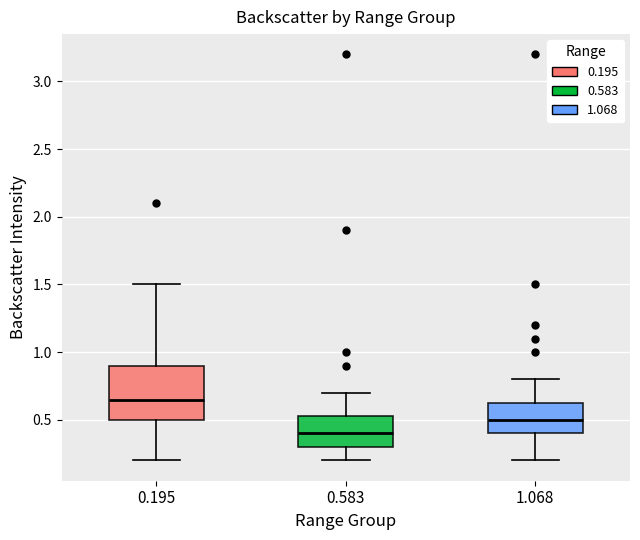

Reading left to right, read every box against the y-axis: the position of its median line, the range the box covers, and the ends of its whiskers. The values are not printed on the chart, so give them approximately, as read against the axis.

0.195: median 0.65, box 0.50 to 0.90, whiskers 0.20 to 1.50
0.583: median 0.40, box 0.30 to 0.55, whiskers 0.20 to 0.70
1.068: median 0.50, box 0.40 to 0.65, whiskers 0.20 to 0.80